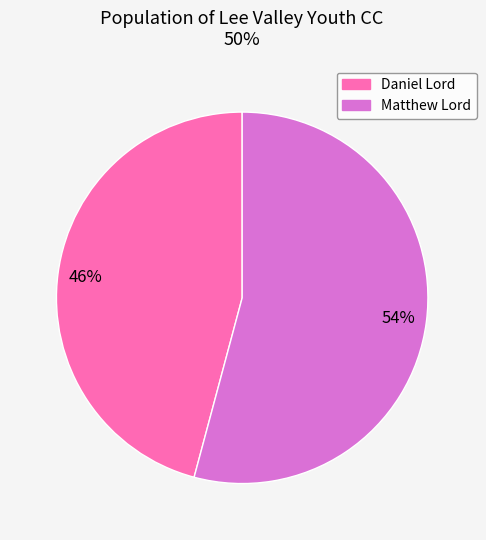

Rank the categories by value from highest to lowest.

Matthew Lord, Daniel Lord